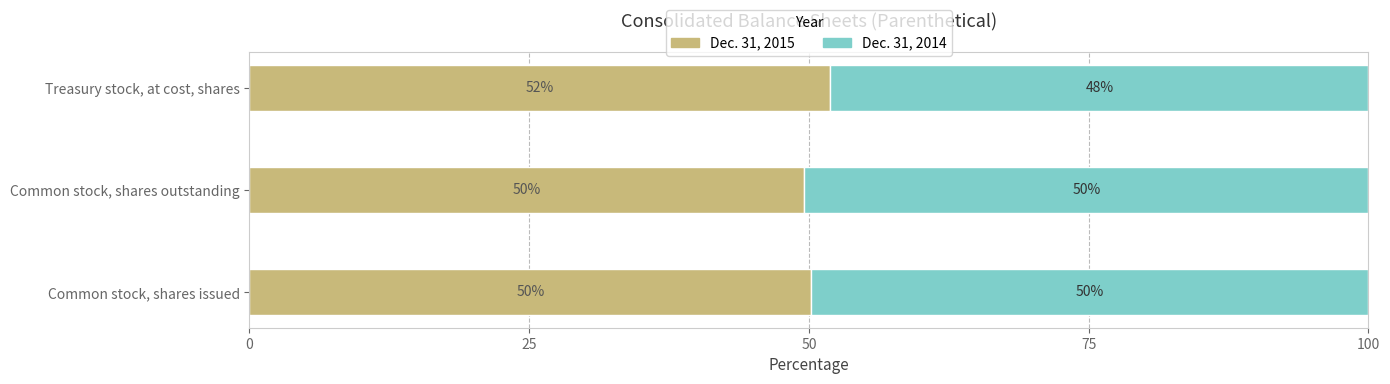

What is the total value across all series at Treasury stock, at cost, shares?

100.0